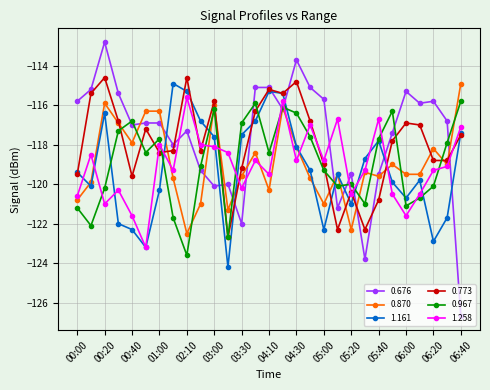

Which series has the widest spread of values?

0.676